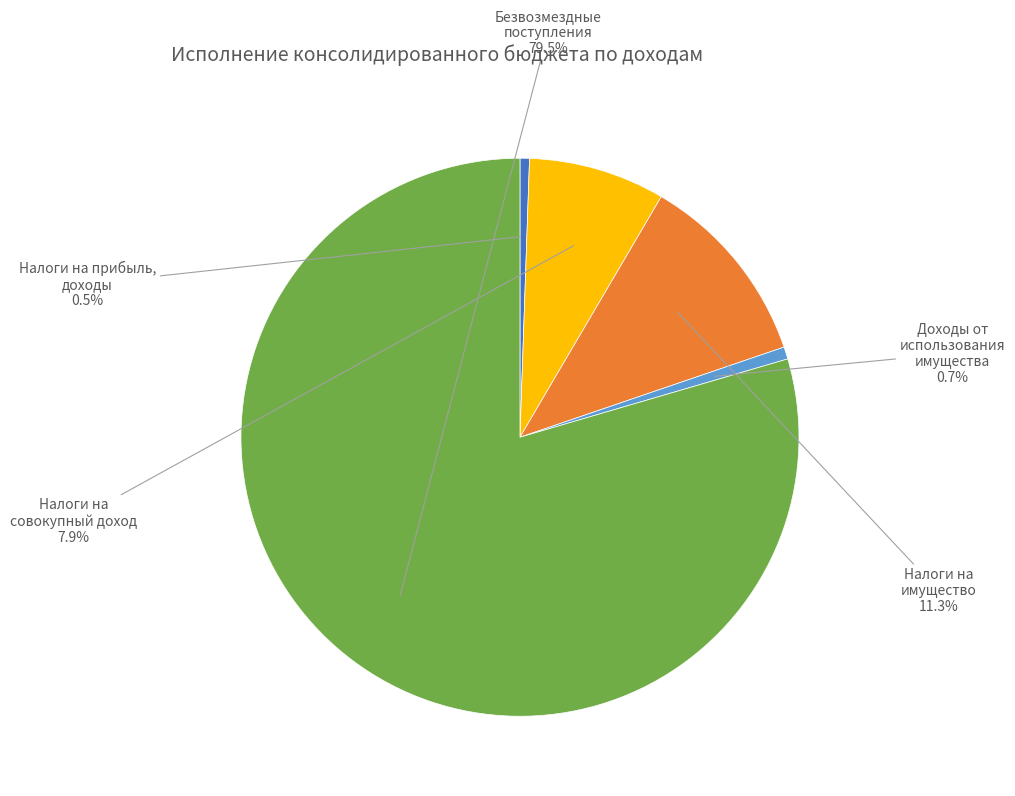

How many segments does this pie chart have?

5